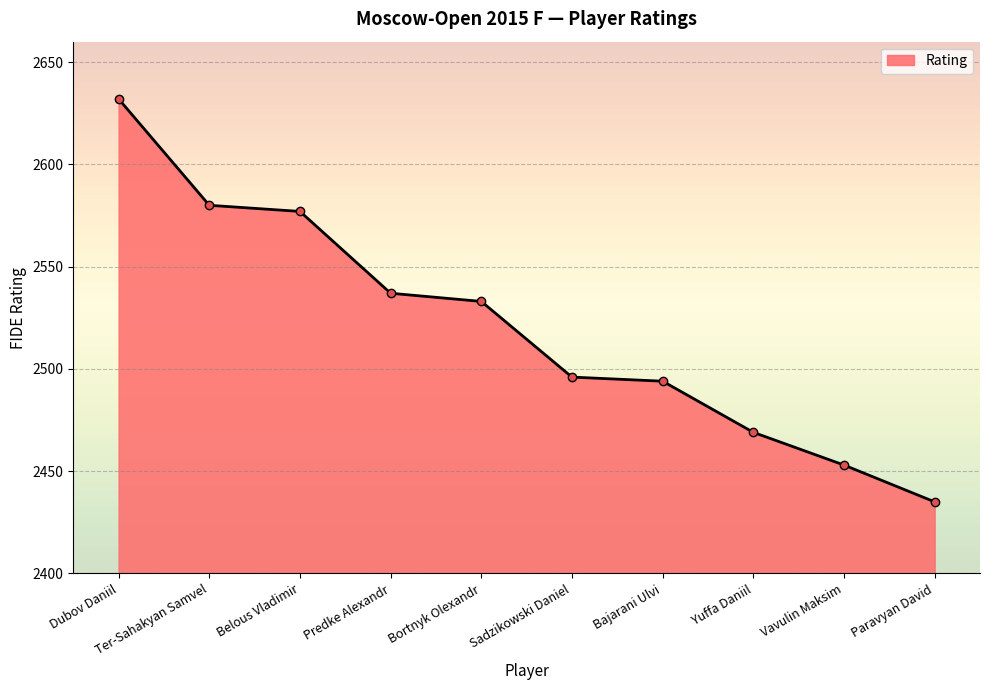

At which category does the chart reach its peak across all series?

Dubov Daniil